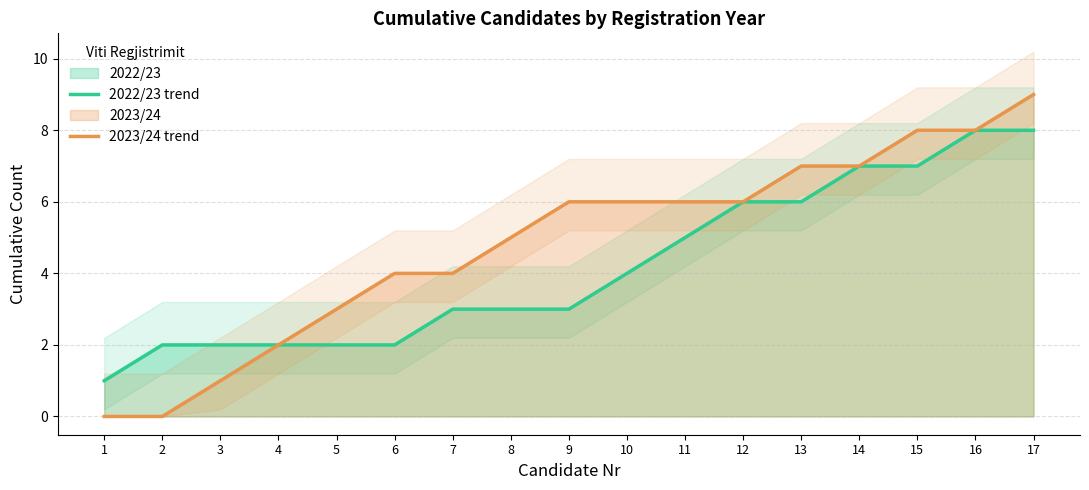

What is the total value across all series at 12?

12